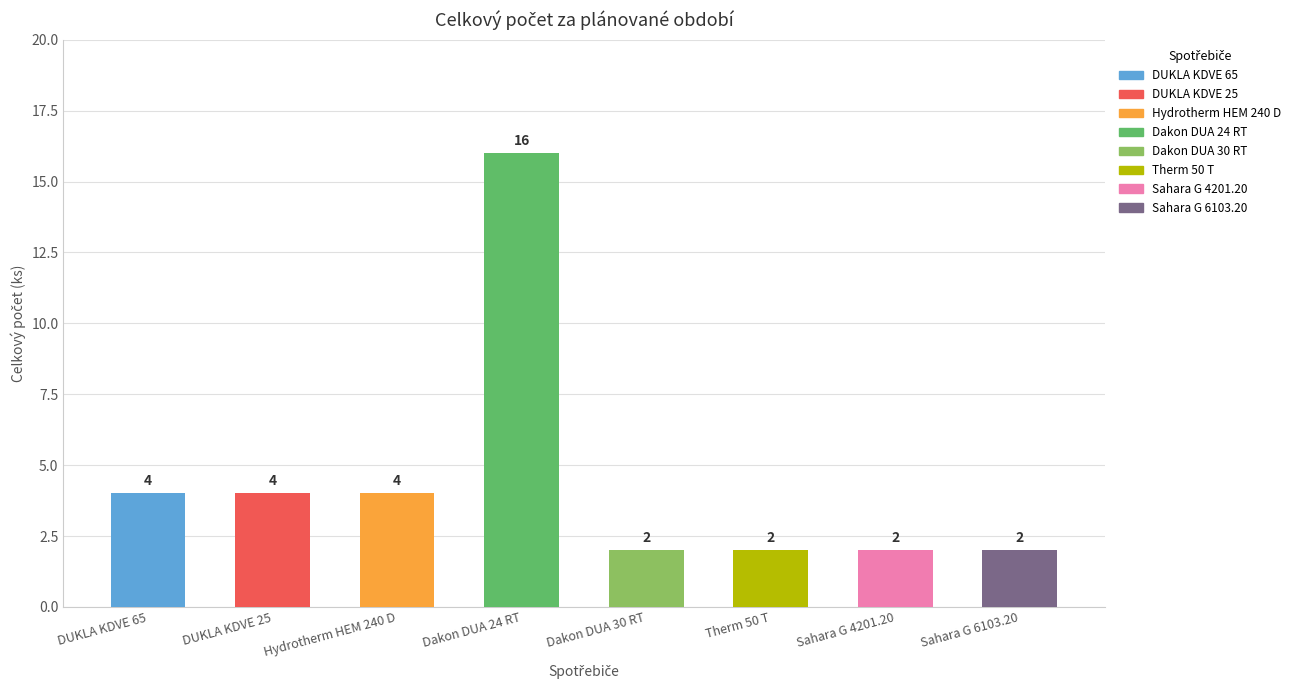

Reading left to right, extract all data points from this chart.

4	4	4	16	2	2	2	2